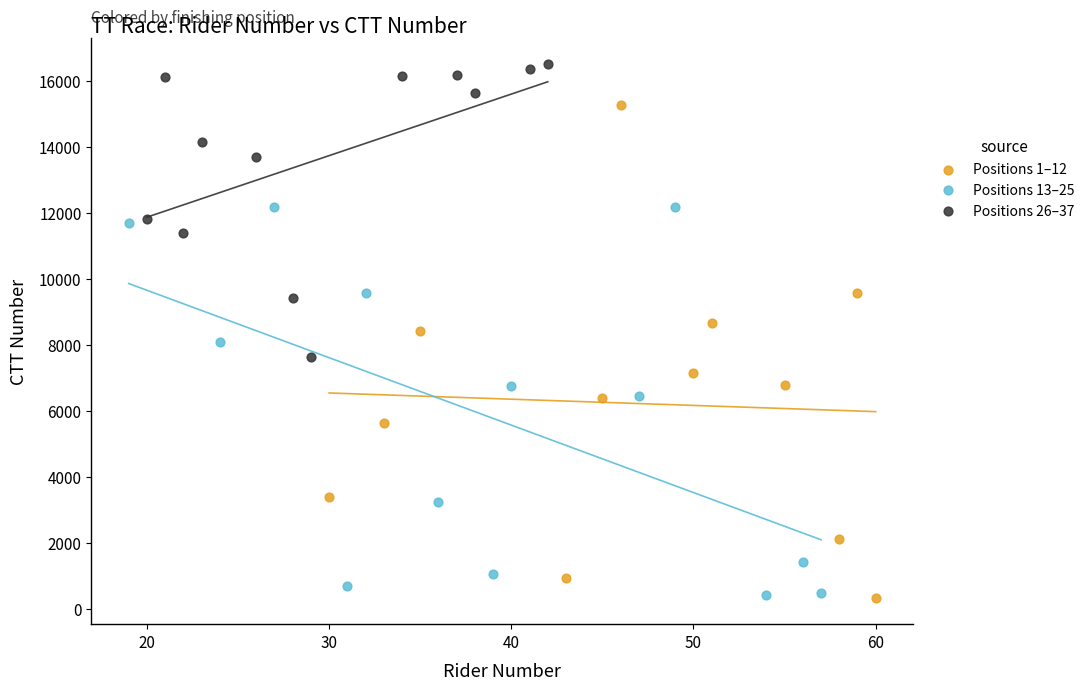

Which series reaches the maximum Y coordinate?

Positions 26–37